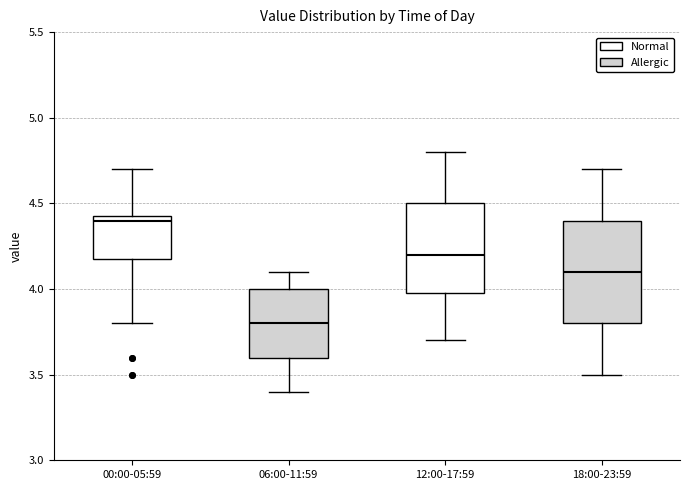

Where is the upper edge of the box for 18:00-23:59 on the y-axis? The values are not printed on the chart, so give them approximately, as read against the axis.

4.40